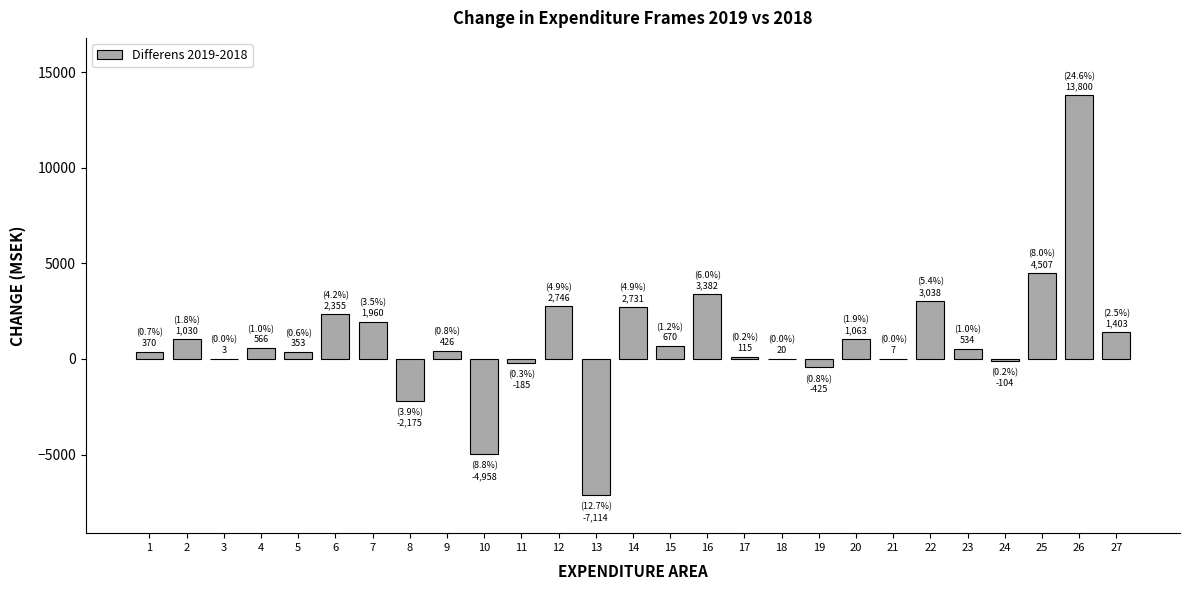

What is the sum of all values?

26118